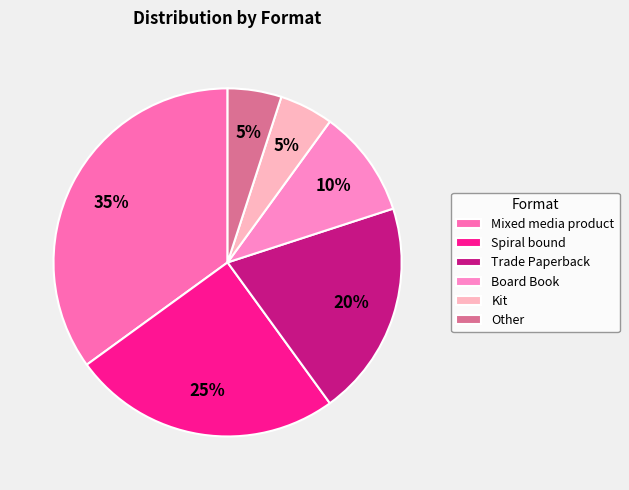

How many segments does this pie chart have?

6